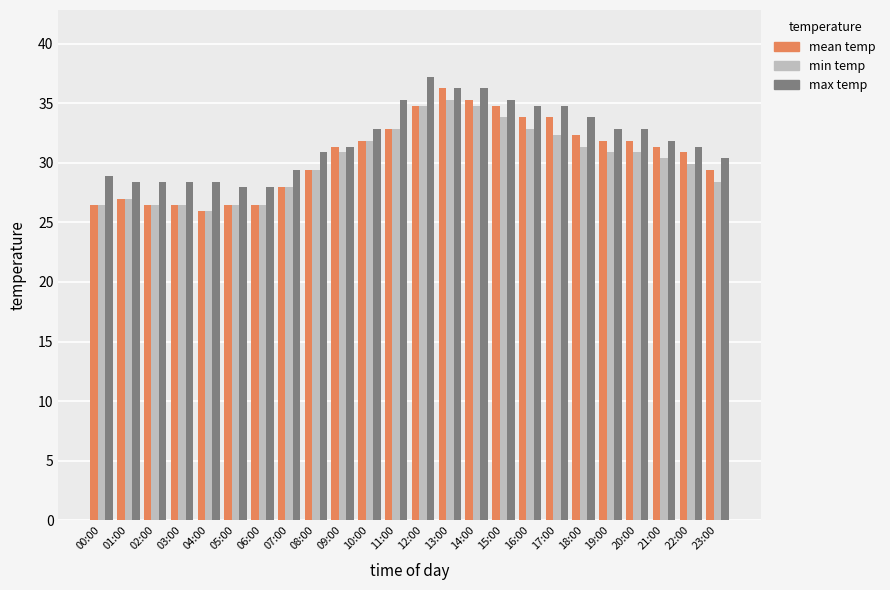

What position from the left is 15:00?

16